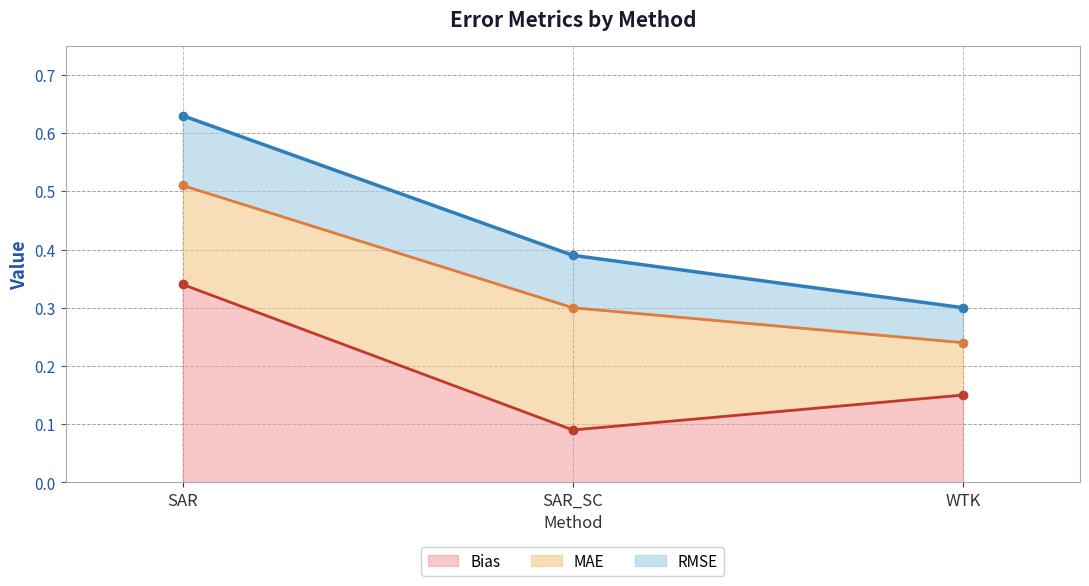

The Bias series shows 0.1 at WTK. True or false?

True